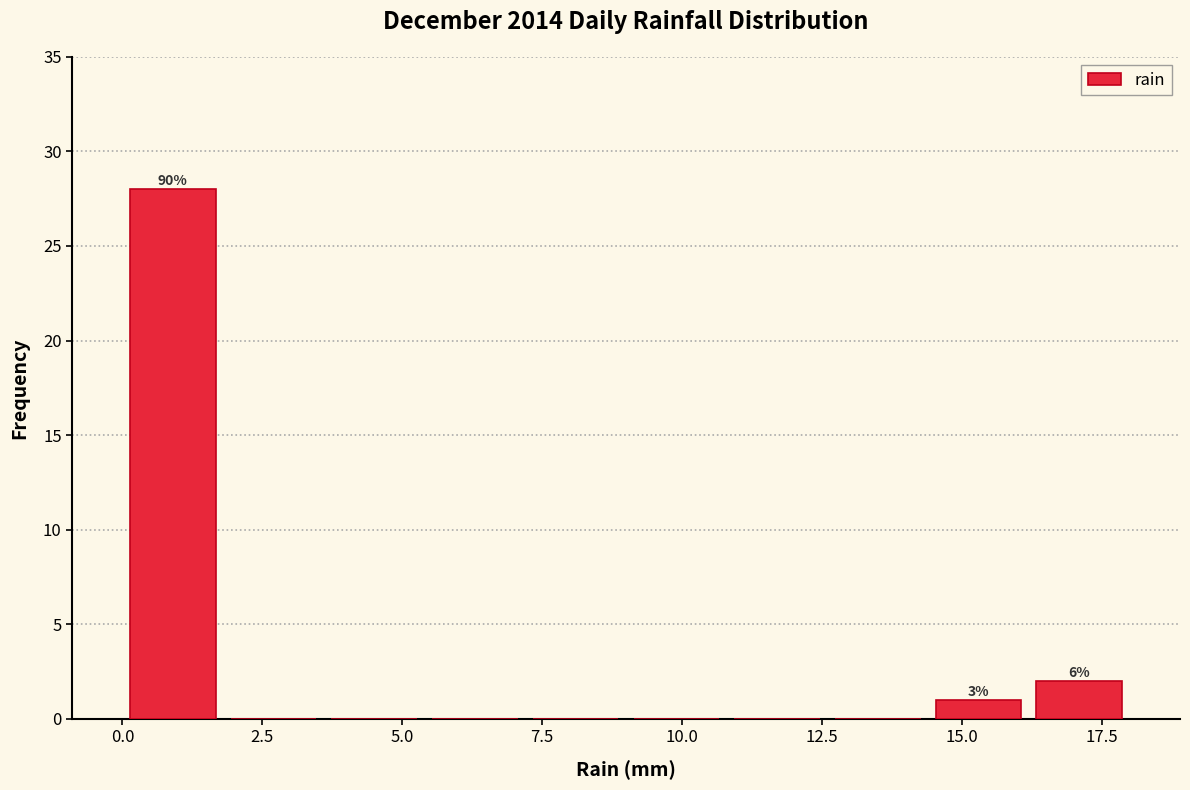

Around what value on the x-axis is the tallest bar? Give the approximate position of its centre, as read against the axis.

1.0